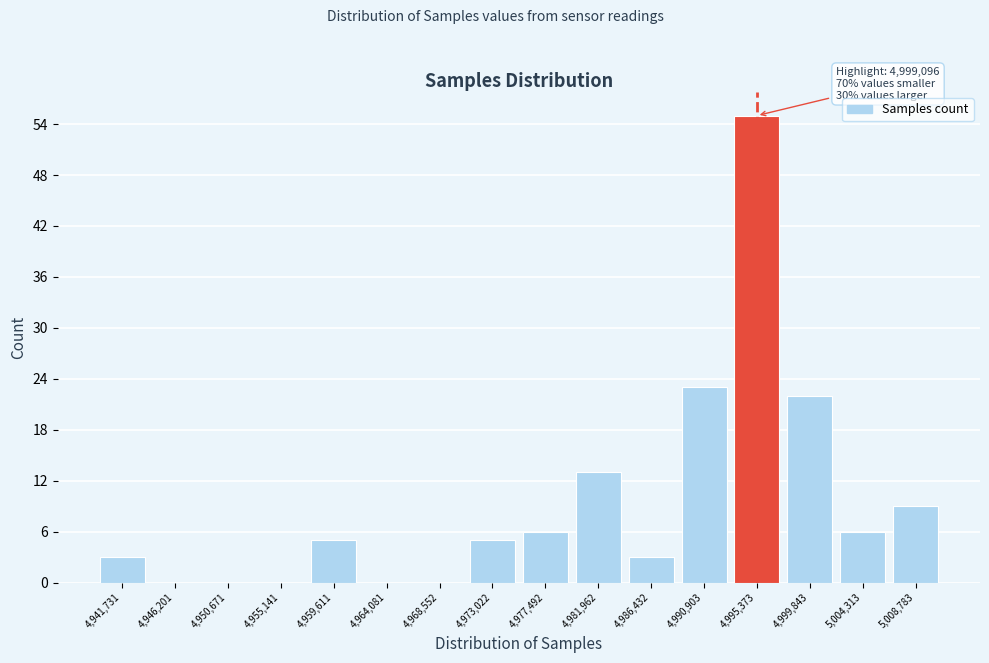

Reading right to left, extract all data points from this chart.

5,008,783=9	5,004,313=6	4,999,843=22	4,995,373=55	4,990,903=23	4,986,432=3	4,981,962=13	4,977,492=6	4,973,022=5	4,968,552=0	4,964,081=0	4,959,611=5	4,955,141=0	4,950,671=0	4,946,201=0	4,941,731=3